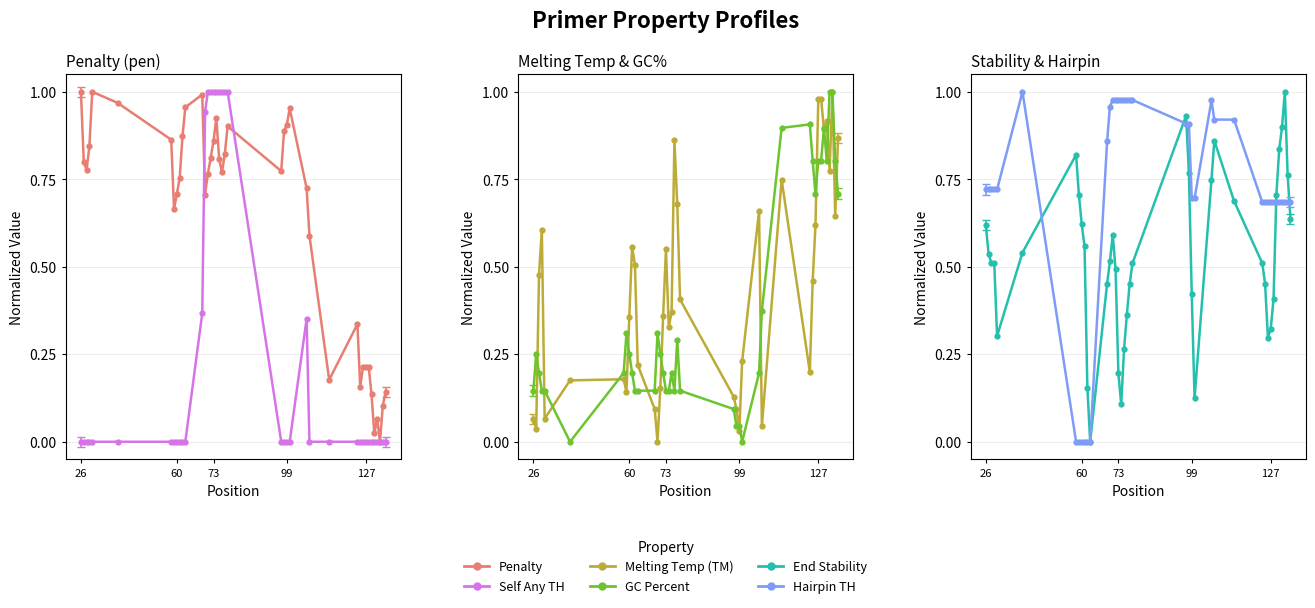

What are all the series names shown in the legend?

Penalty, Self Any TH, Melting Temp (TM), GC Percent, End Stability, Hairpin TH